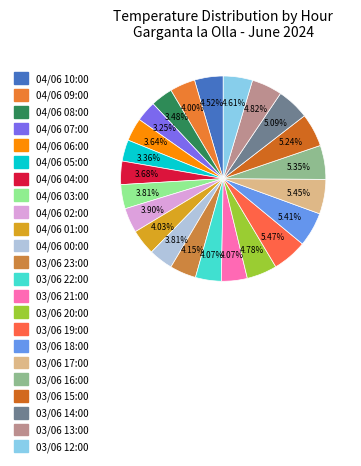

How many segments does this pie chart have?

23